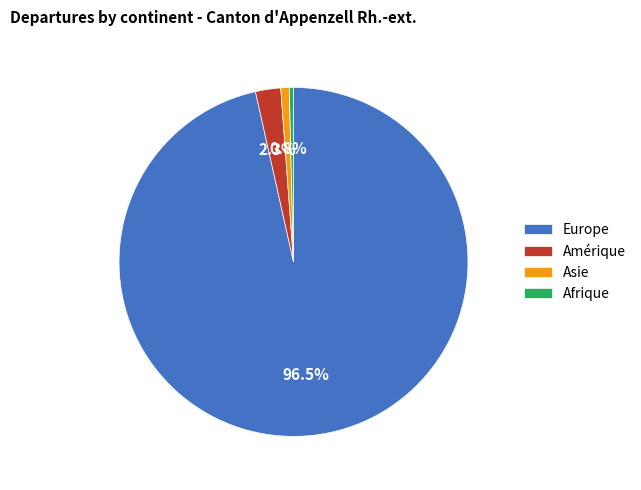

To the nearest percent, what is the difference between the largest and smallest slice percentages?

96%